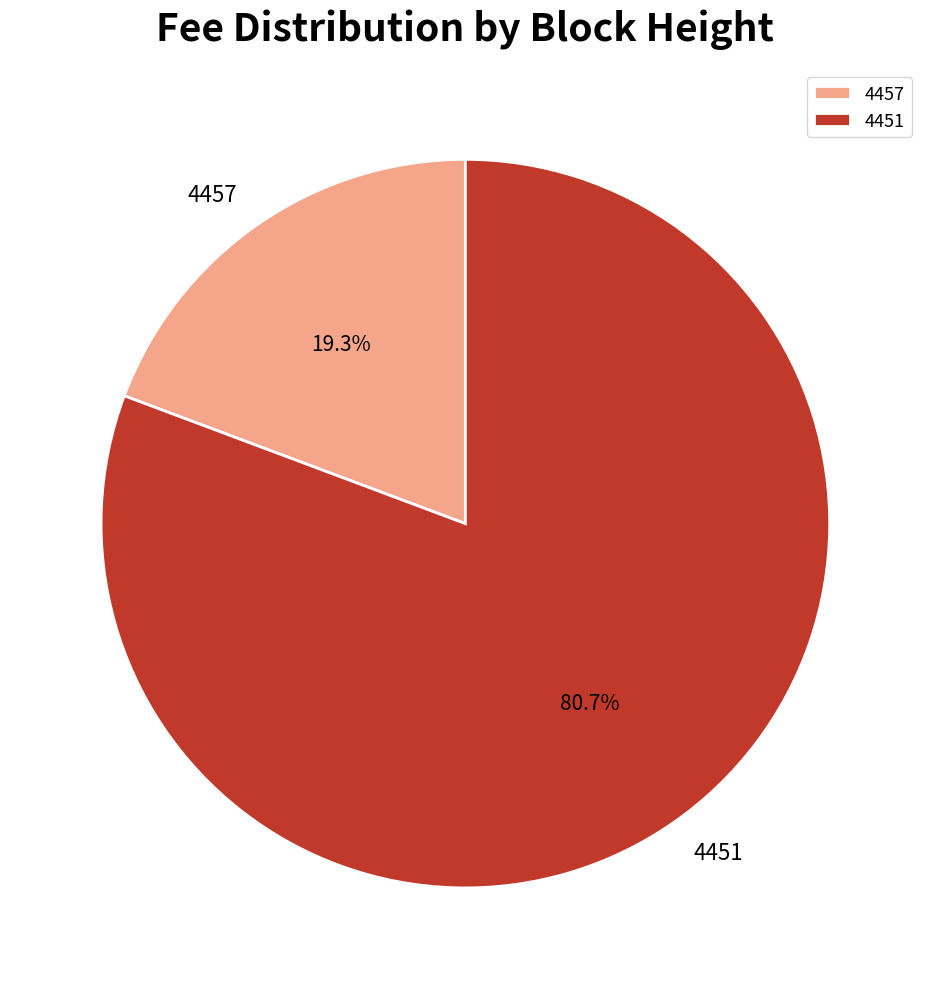

What percentage is the 4457 slice, to the nearest percent?

19%